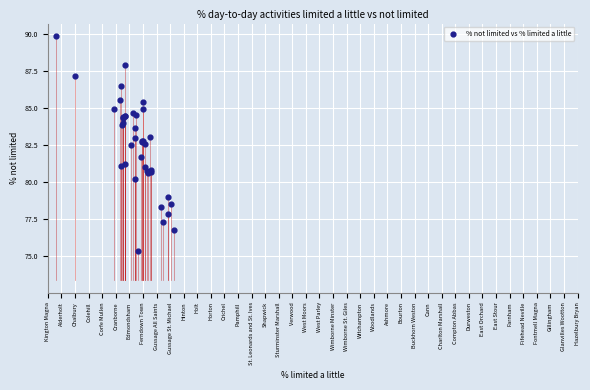

What Y value in the scatter plot is closest to 82?

81.7